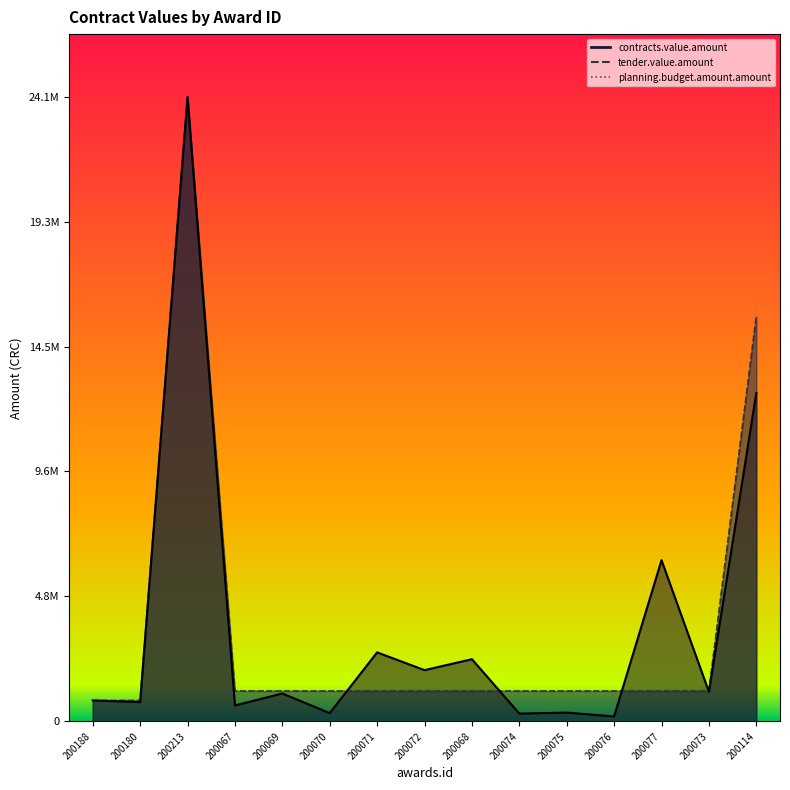

What is the sum of the contracts.value.amount values at 200076 and 200073?

1335724.9